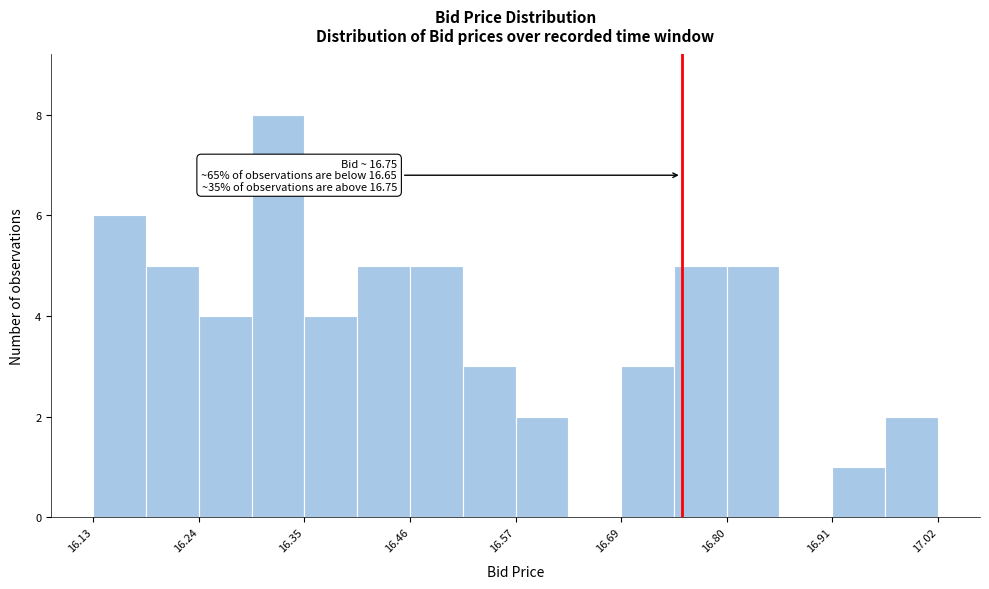

Read against the x-axis, roughly where is the centre of the tallest bar?

16.32